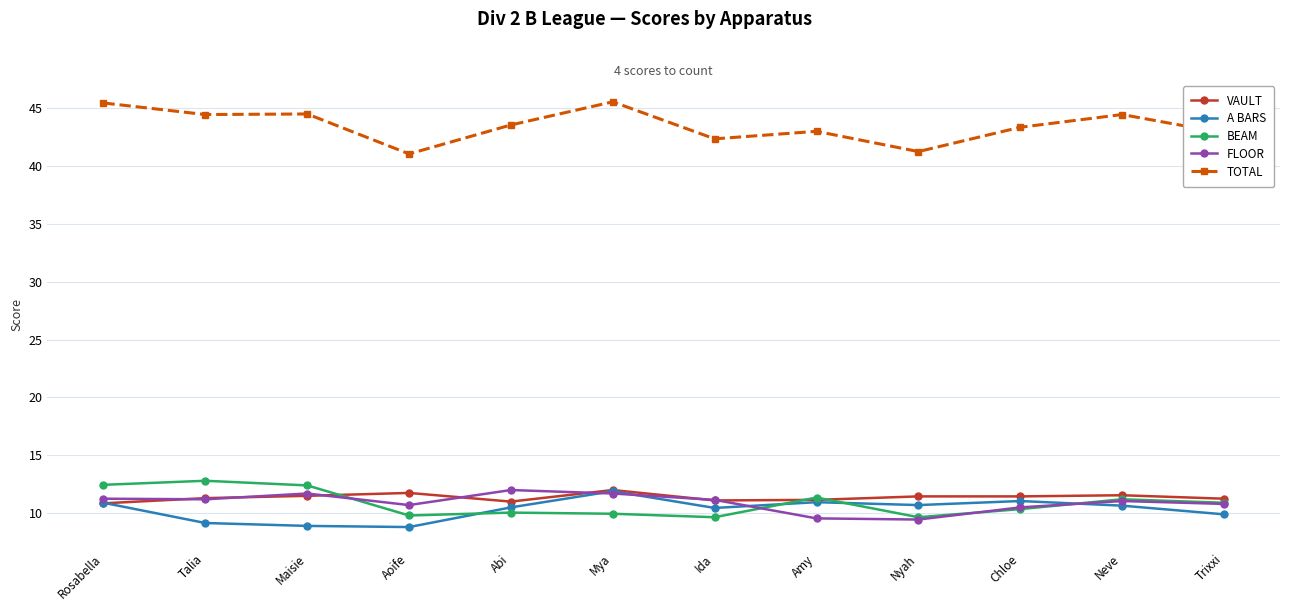

What is the label of the 5th point from the left?

Abi